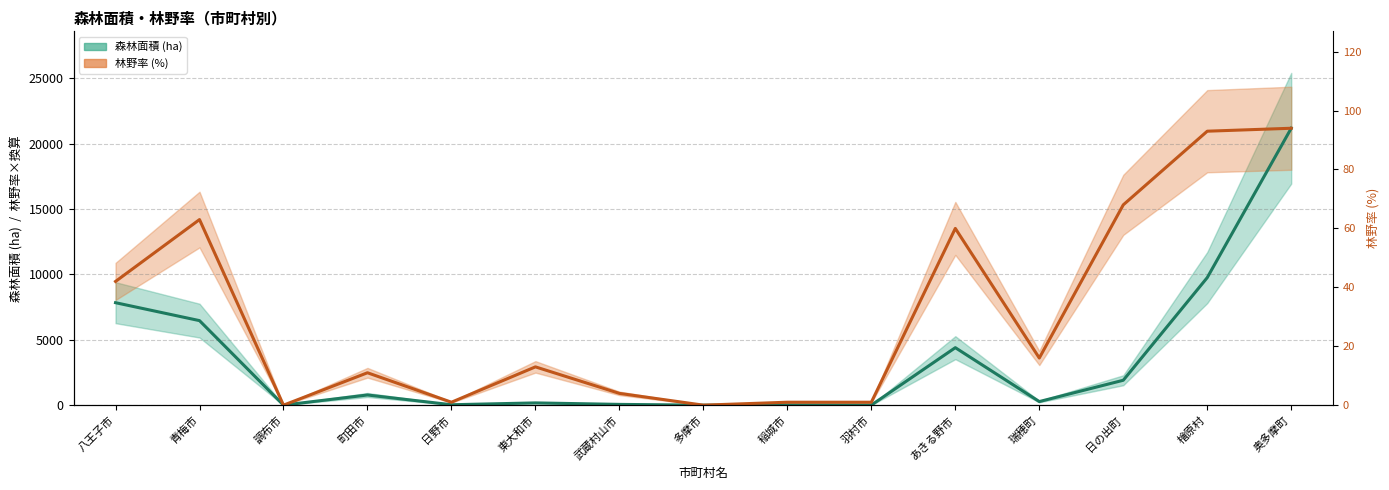

Where is the first local maximum for 森林面積 (ha)?

町田市